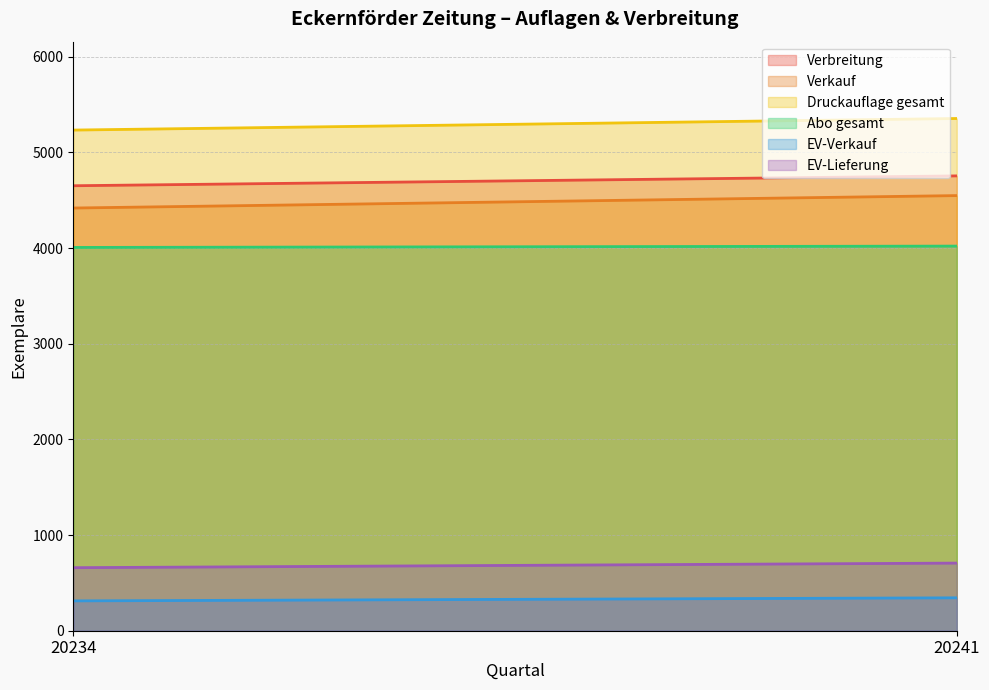

Reading left to right, transcribe all the data shown in this chart.

Verbreitung: 20234=4652	20241=4755
Verkauf: 20234=4419	20241=4549
Druckauflage gesamt: 20234=5234	20241=5355
Abo gesamt: 20234=4007	20241=4021
EV-Verkauf: 20234=312	20241=344
EV-Lieferung: 20234=659	20241=707